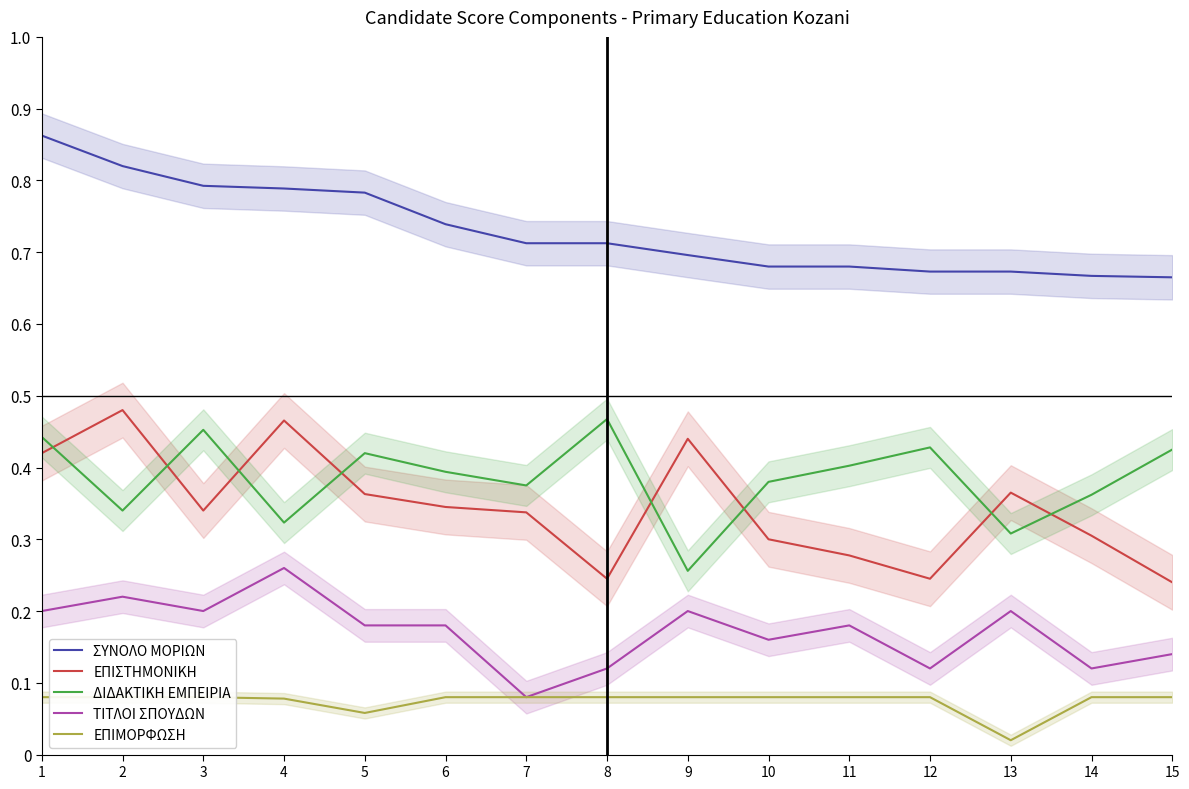

Rank the series at 4 from lowest to highest value.

ΕΠΙΜΟΡΦΩΣΗ, ΤΙΤΛΟΙ ΣΠΟΥΔΩΝ, ΔΙΔΑΚΤΙΚΗ ΕΜΠΕΙΡΙΑ, ΕΠΙΣΤΗΜΟΝΙΚΗ, ΣΥΝΟΛΟ ΜΟΡΙΩΝ